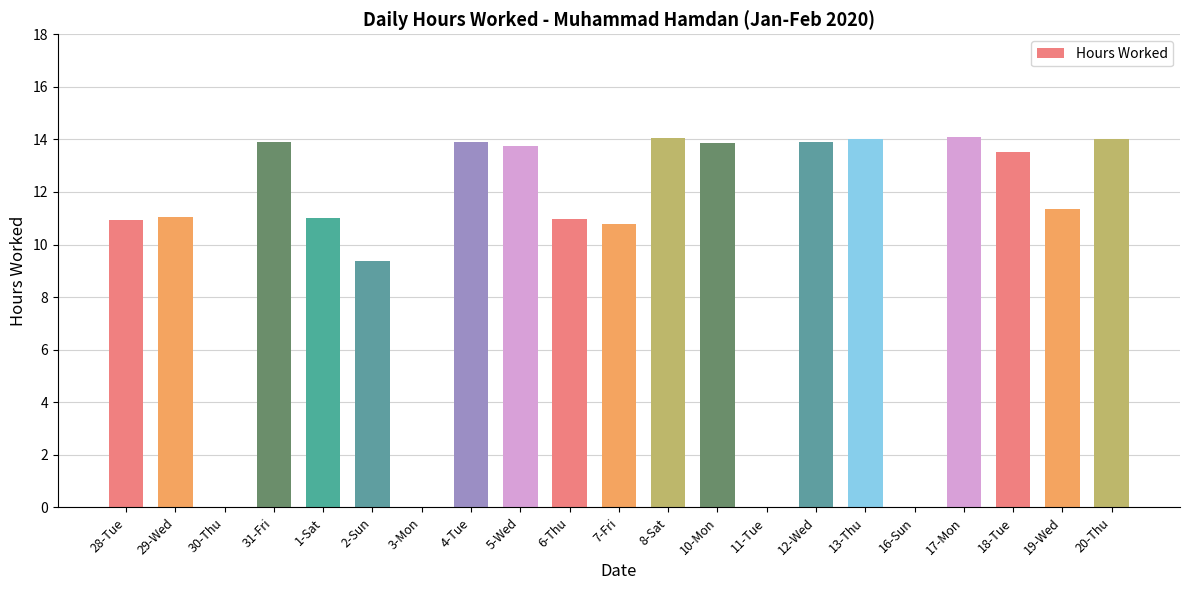

Are the bars horizontal?

No